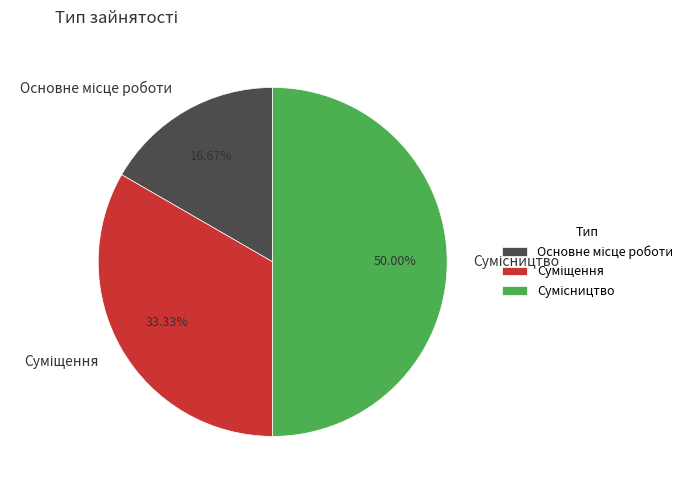

Does any single category account for the majority?

No